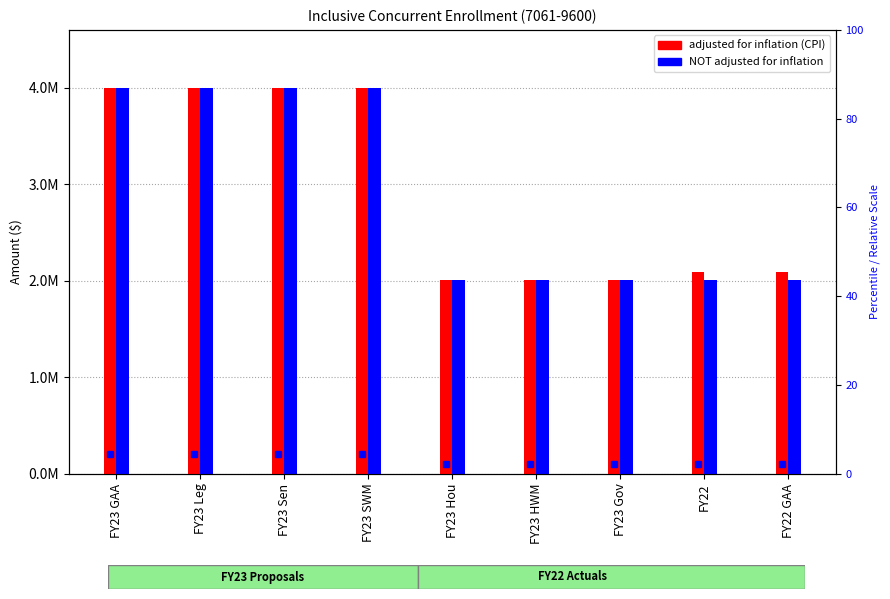

Reading left to right, extract all data points from this chart.

adjusted for inflation (CPI): FY23 GAA=4000000	FY23 Leg=4000000	FY23 Sen=4000000	FY23 SWM=4000000	FY23 Hou=2005111	FY23 HWM=2005111	FY23 Gov=2005111	FY22=2089631	FY22 GAA=2089631
NOT adjusted for inflation: FY23 GAA=4000000	FY23 Leg=4000000	FY23 Sen=4000000	FY23 SWM=4000000	FY23 Hou=2005111	FY23 HWM=2005111	FY23 Gov=2005111	FY22=2002978	FY22 GAA=2002978